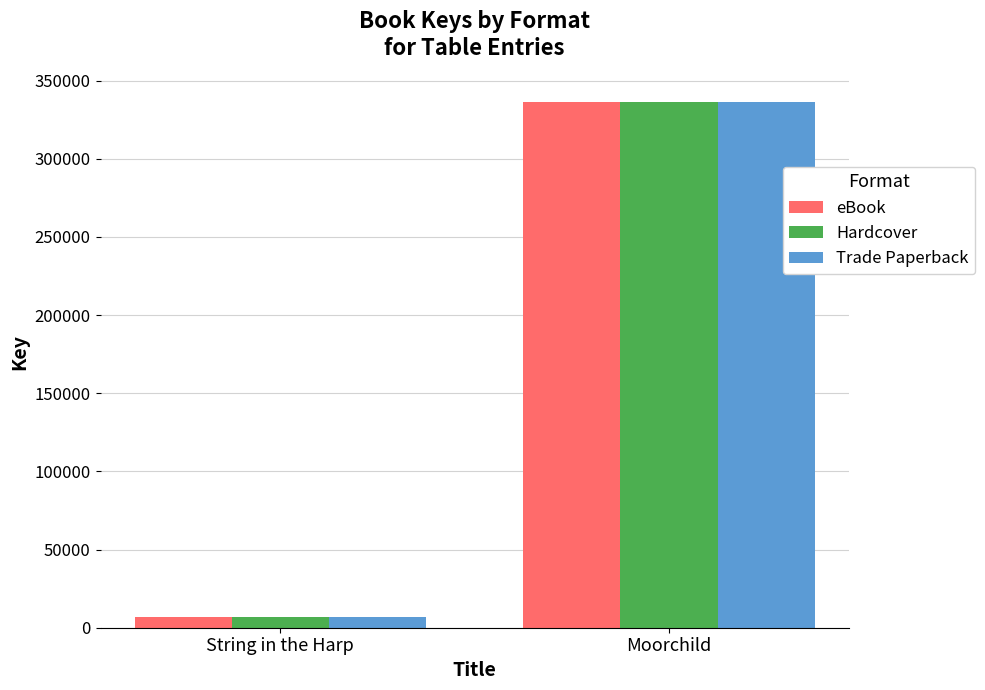

What is the sum of the Hardcover values at Moorchild and String in the Harp?

343044